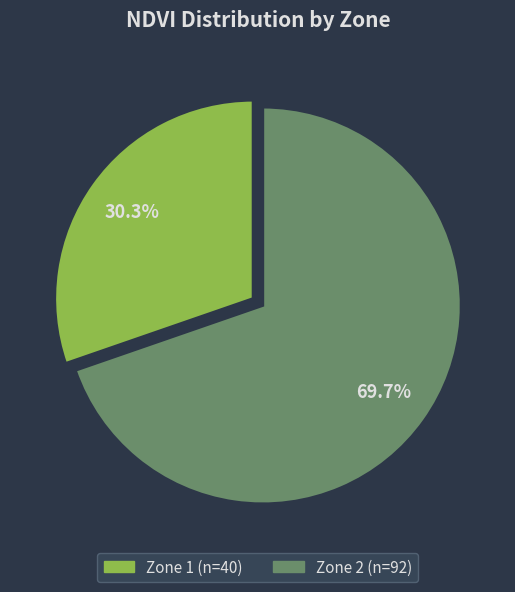

What percentage is NOT represented by Zone 2?

30.7%